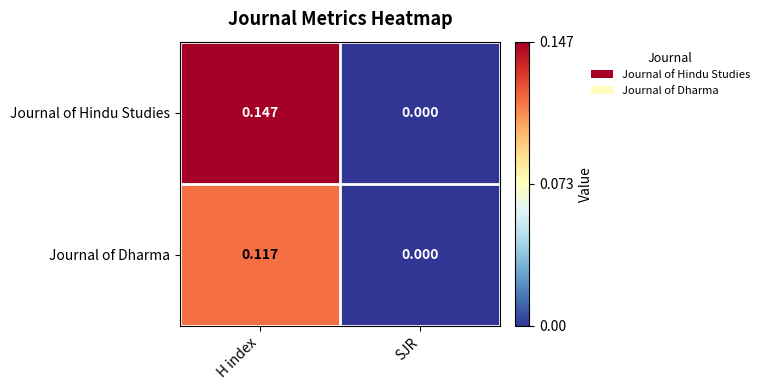

List the series in order of their overall mean, highest first.

Journal of Hindu Studies, Journal of Dharma